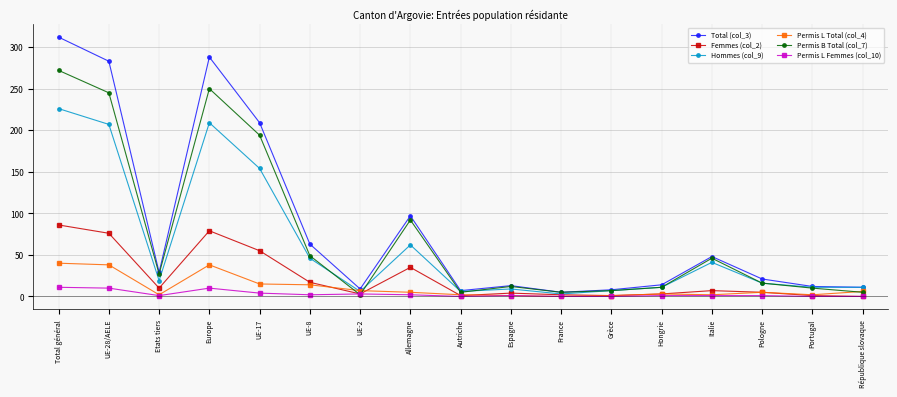

What are all the series names shown in the legend?

Total (col_3), Femmes (col_2), Hommes (col_9), Permis L Total (col_4), Permis B Total (col_7), Permis L Femmes (col_10)